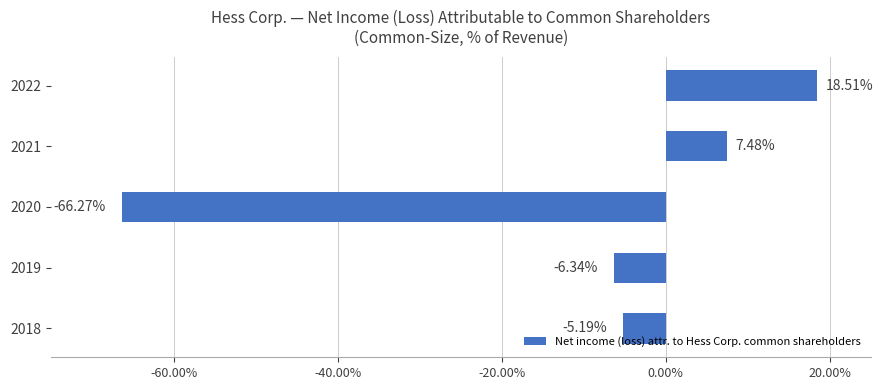

Are the bars horizontal?

Yes